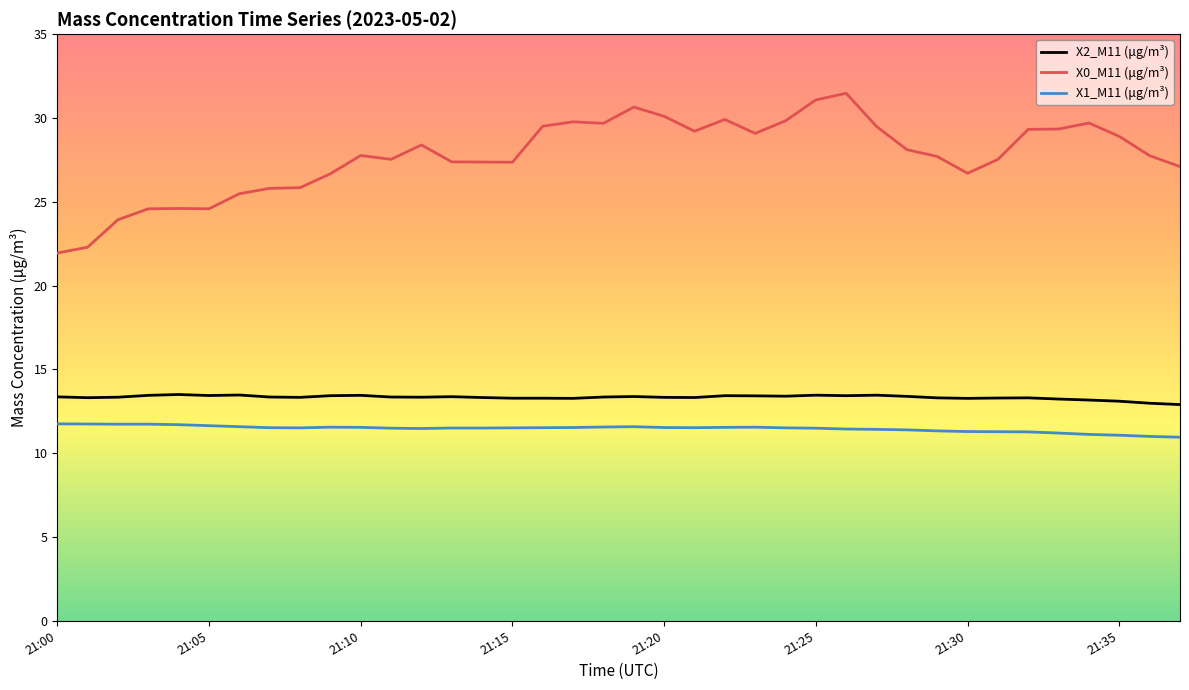

Which series has the largest range (max minus min)?

X0_M11 (μg/m³)